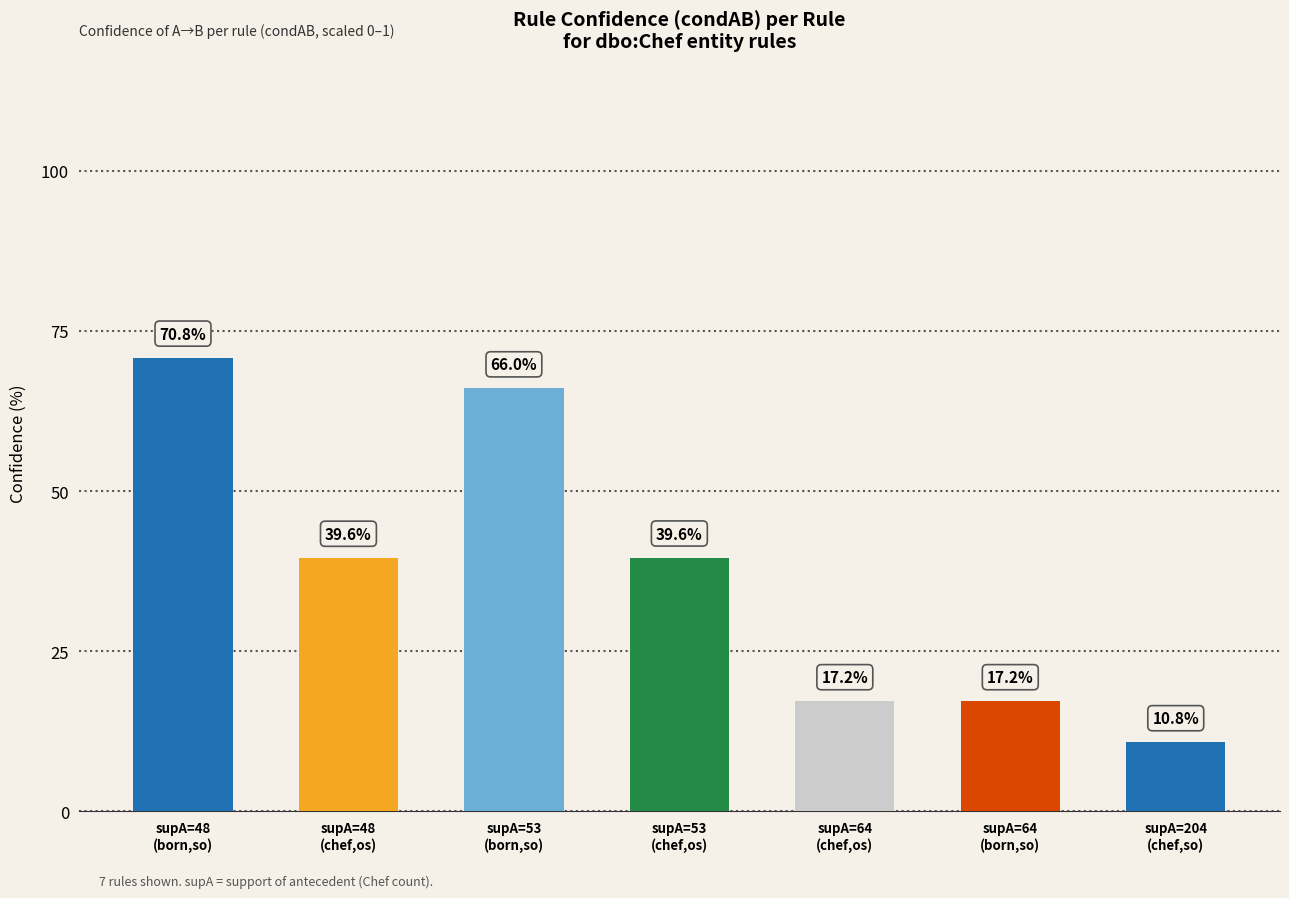

Read the value at supA=64
(chef,os).

0.2